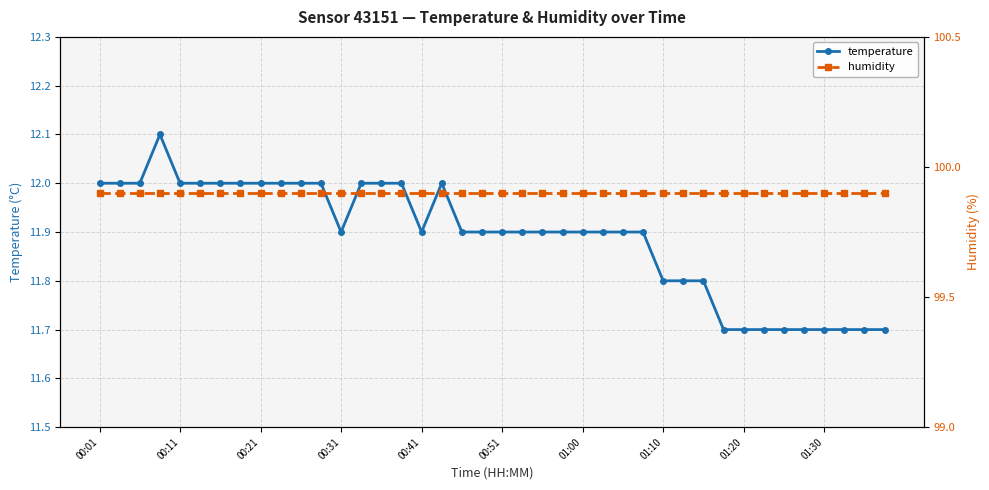

True or false: humidity and temperature intersect in this chart.

False